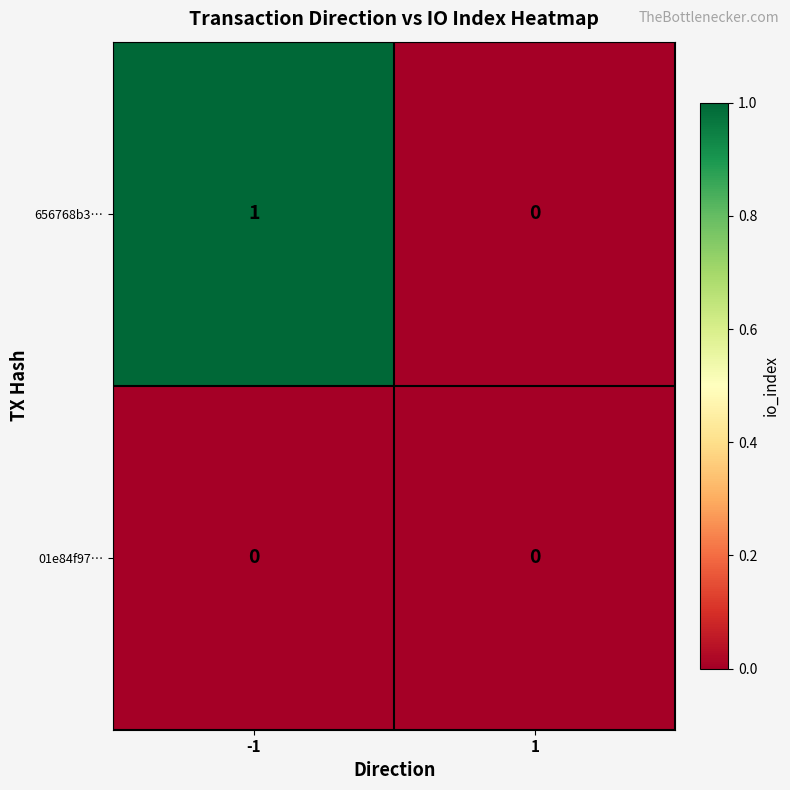

Reading right to left, extract all data points from this chart.

656768b3…: 1=0	-1=1
01e84f97…: 1=0	-1=0